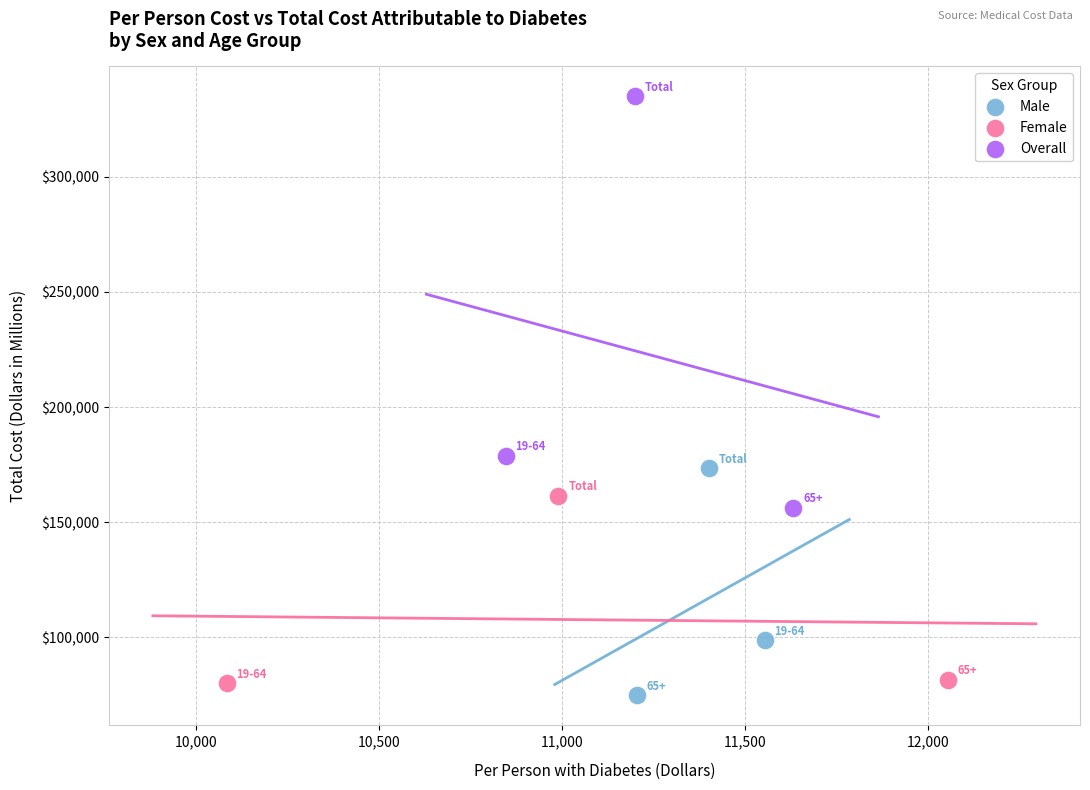

Which series has the widest spread of Y values?

Overall